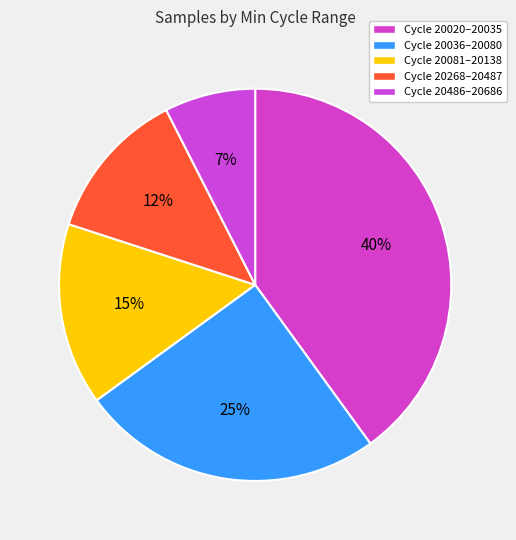

How many segments does this pie chart have?

5